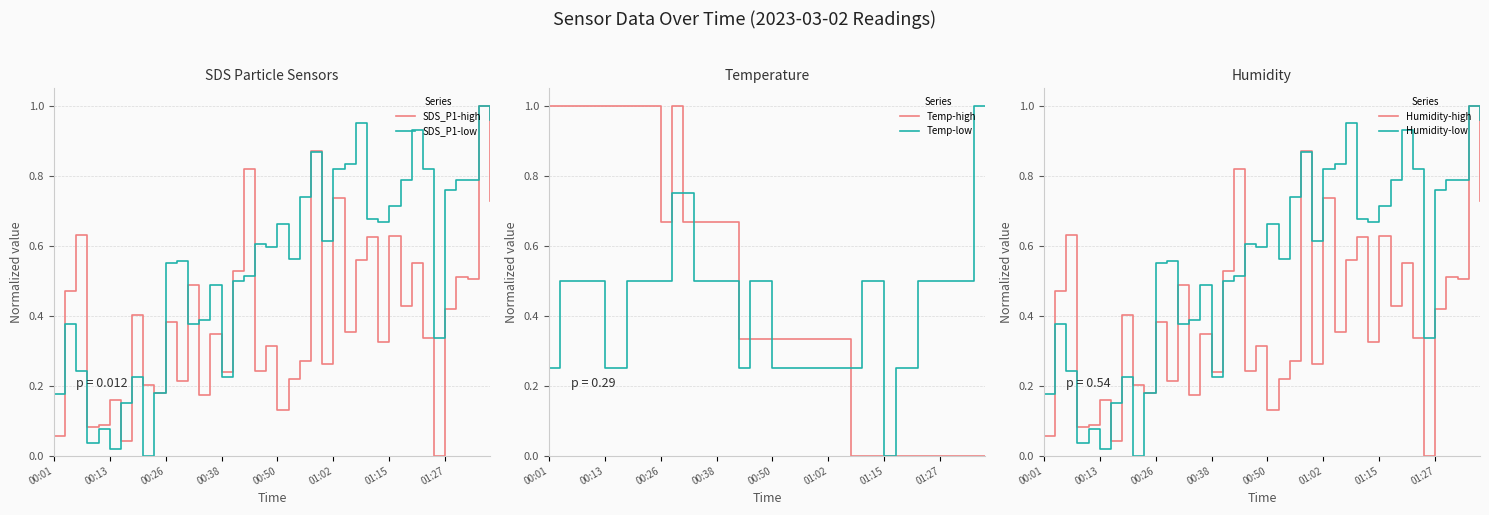

Is it true that Temp-low equals 0.0 at 01:15?

True